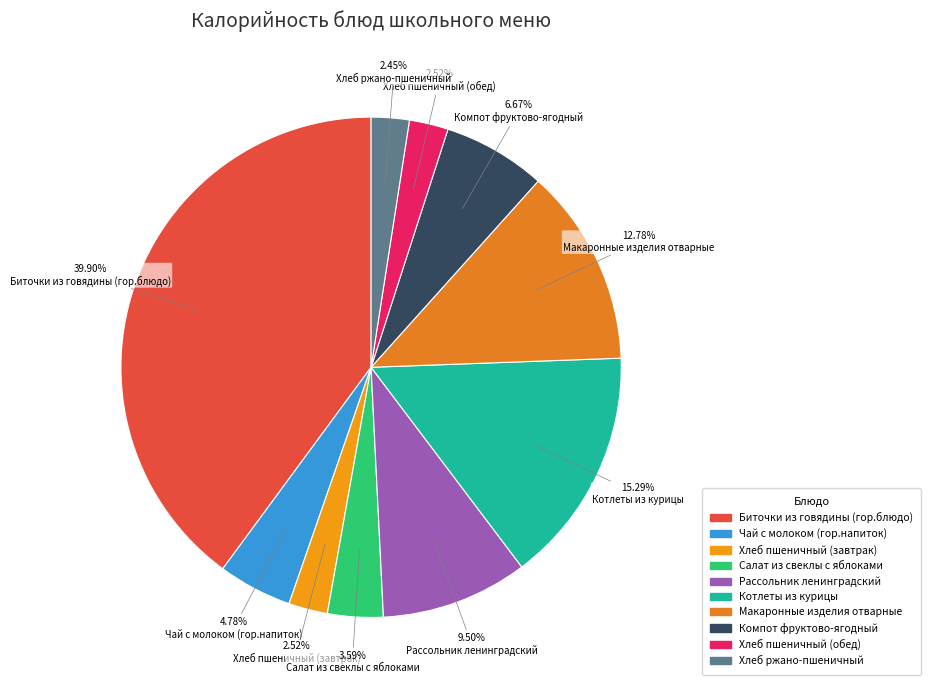

To the nearest percent, what is the average slice percentage?

10%